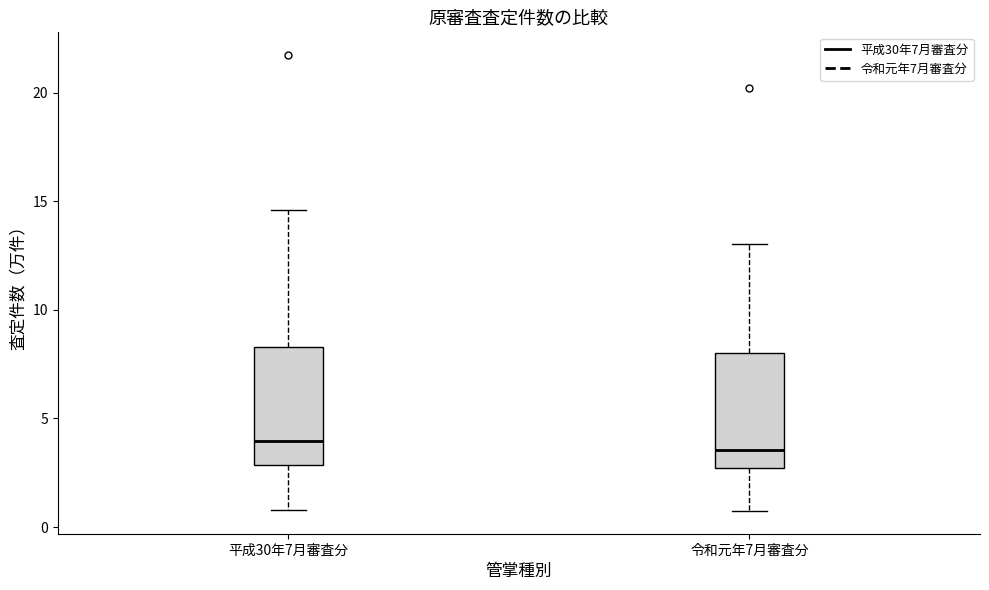

Where does the upper whisker of the box for 令和元年7月審査分 end on the y-axis? The values are not printed on the chart, so give them approximately, as read against the axis.

13.0